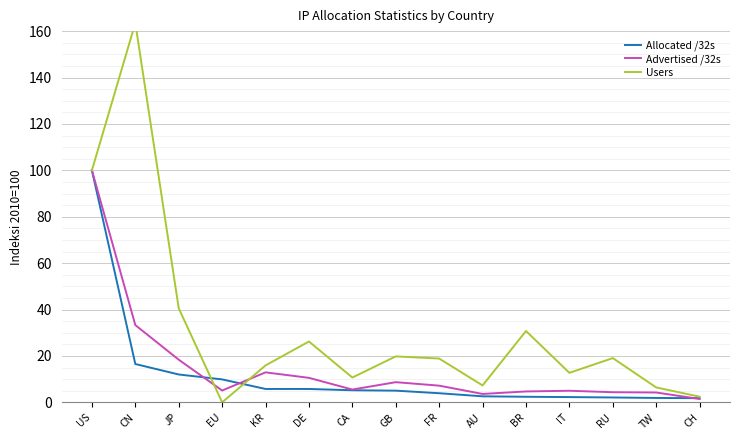

What is the label of the 14th point from the left?

TW